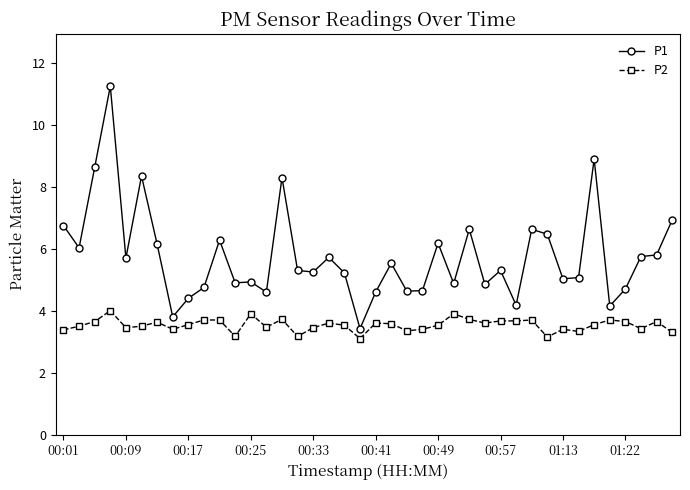

True or false: P2 has more than 1 points higher than both neighbors.

True